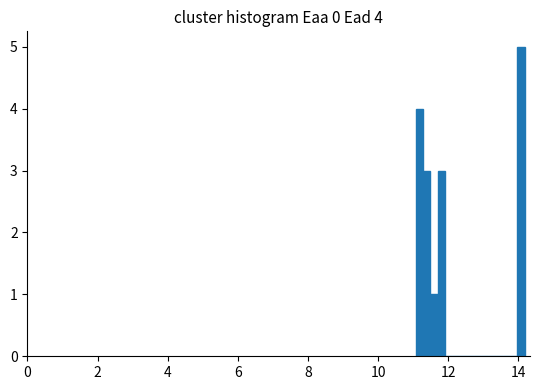

Read against the x-axis, roughly where is the centre of the tallest bar?

14.0